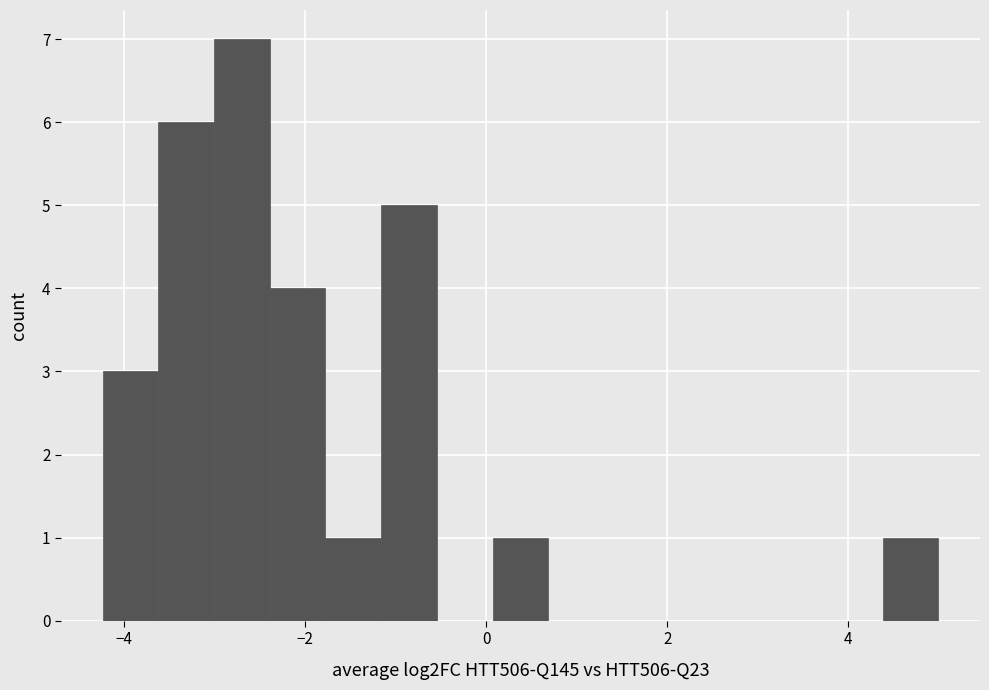

Around what value on the x-axis is the tallest bar? Give the approximate position of its centre, as read against the axis.

-2.6